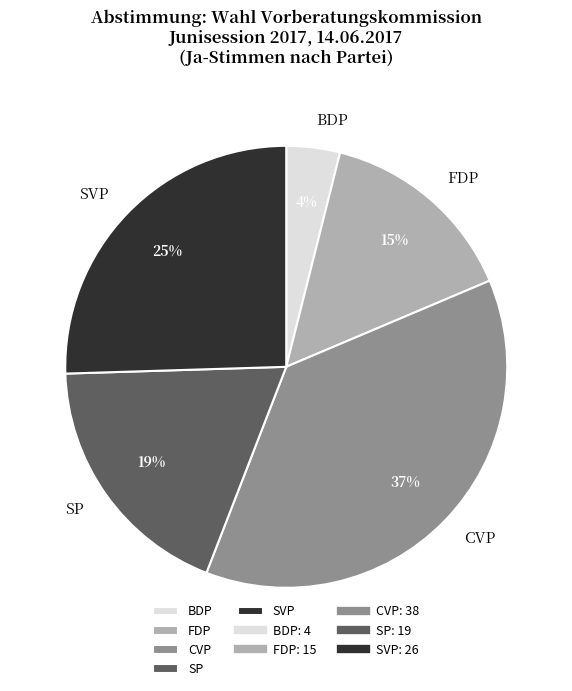

To the nearest percent, what is the average slice percentage?

20%